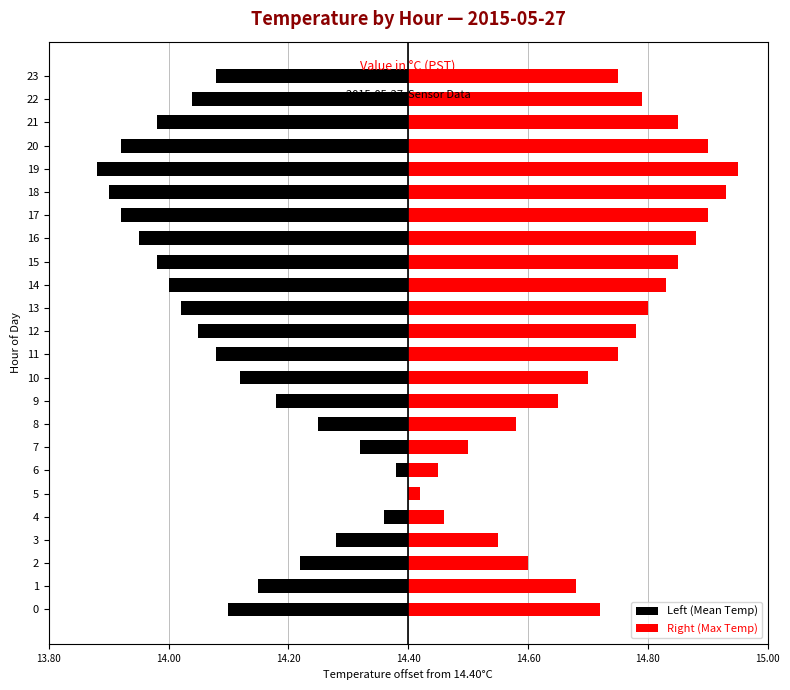

What is the greatest value displayed?

0.6